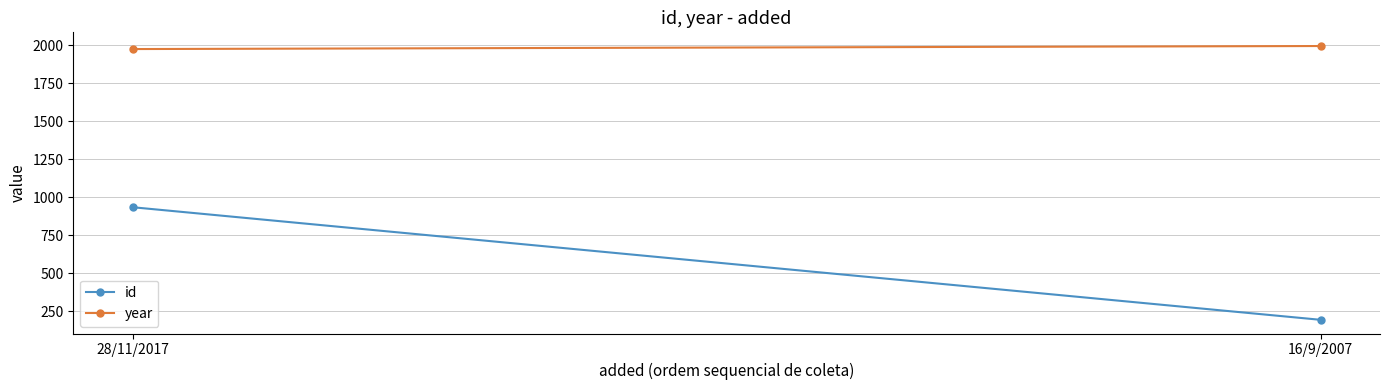

Is this an area chart (filled region under the line)?

No